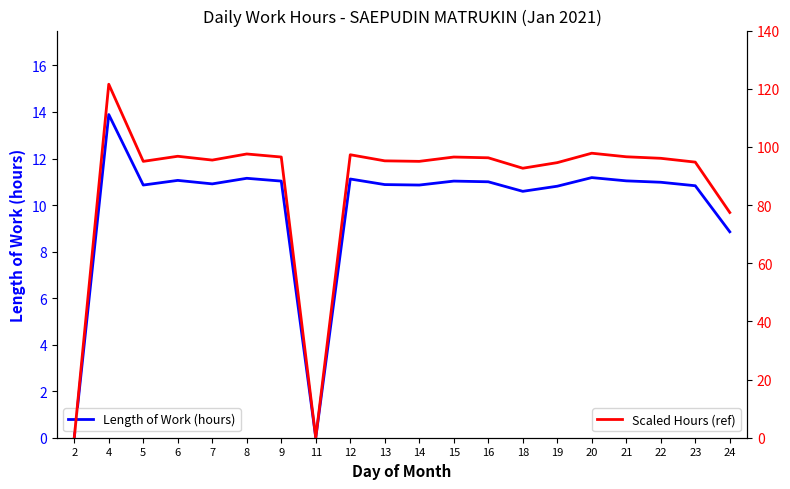

Which category has the lowest value in the Length of Work (hours) series?

2